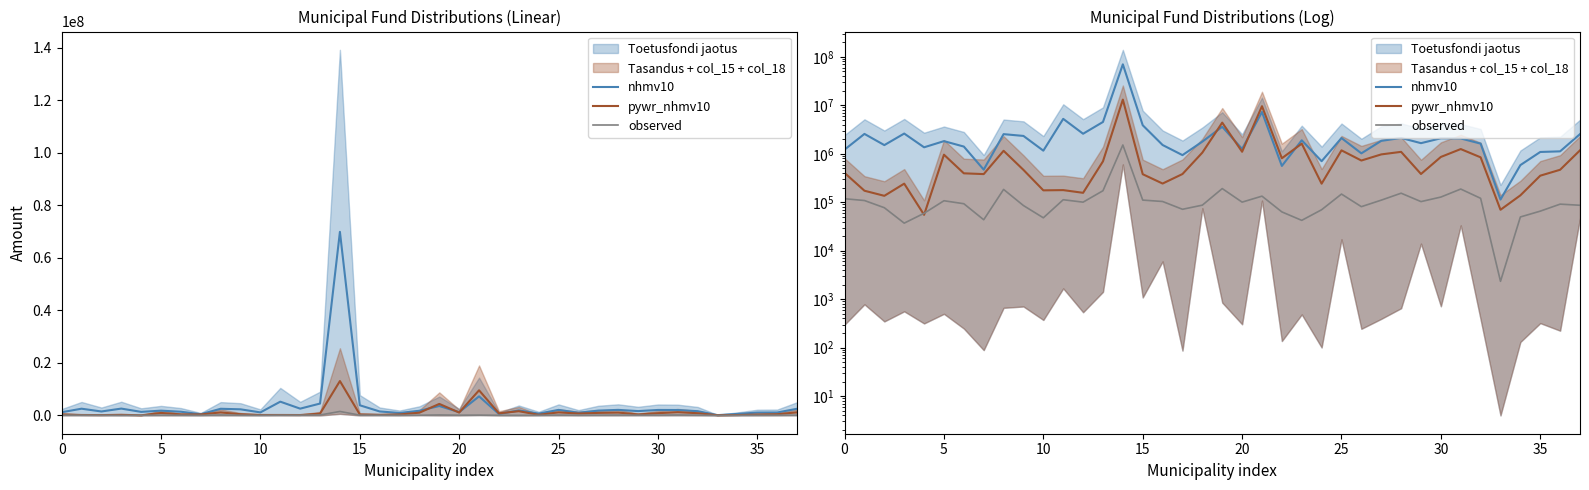

After their last crossing, which series has the higher values: pywr_nhmv10 or nhmv10?

nhmv10